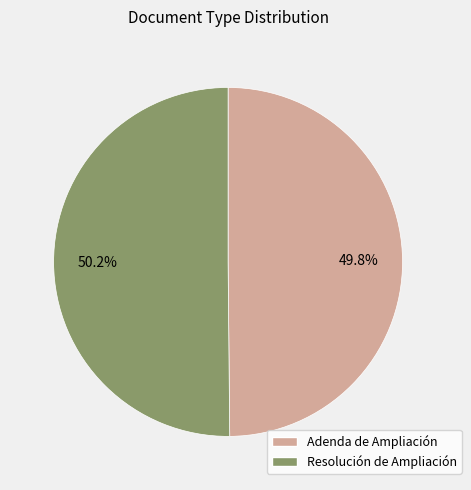

What is the total percentage of Resolución de Ampliación and Adenda de Ampliación?

100.0%